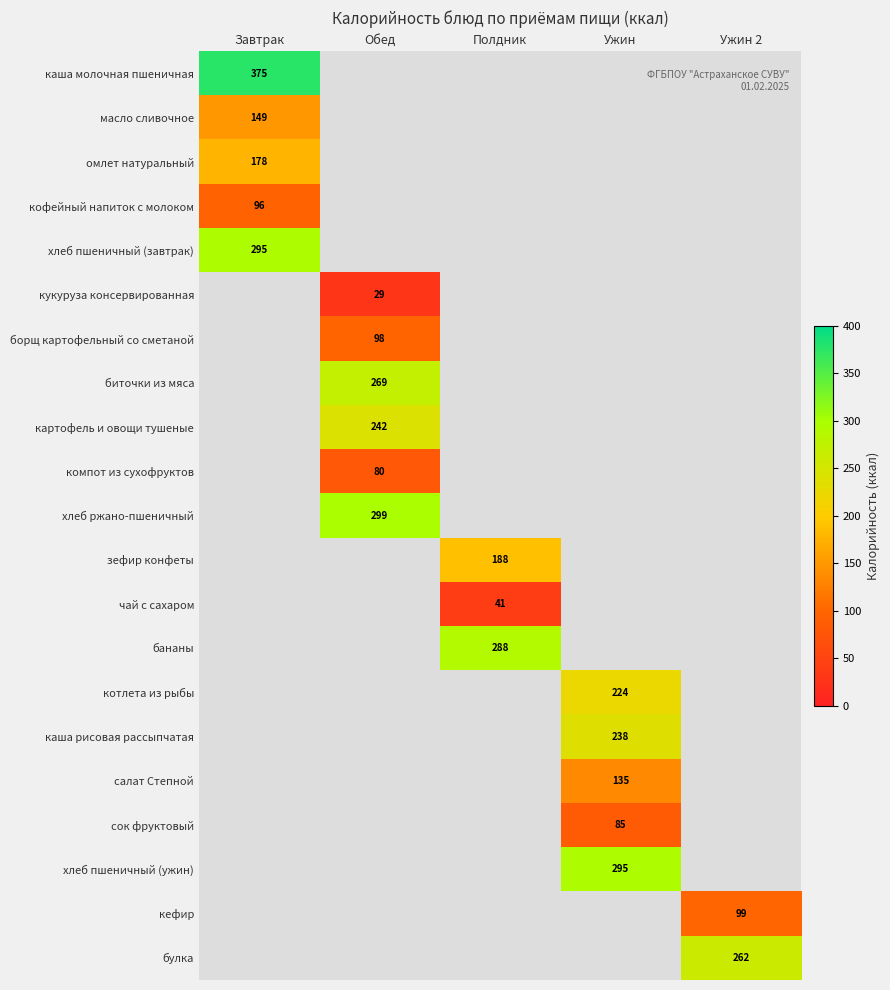

Between Ужин and Завтрак, which is larger?

Завтрак